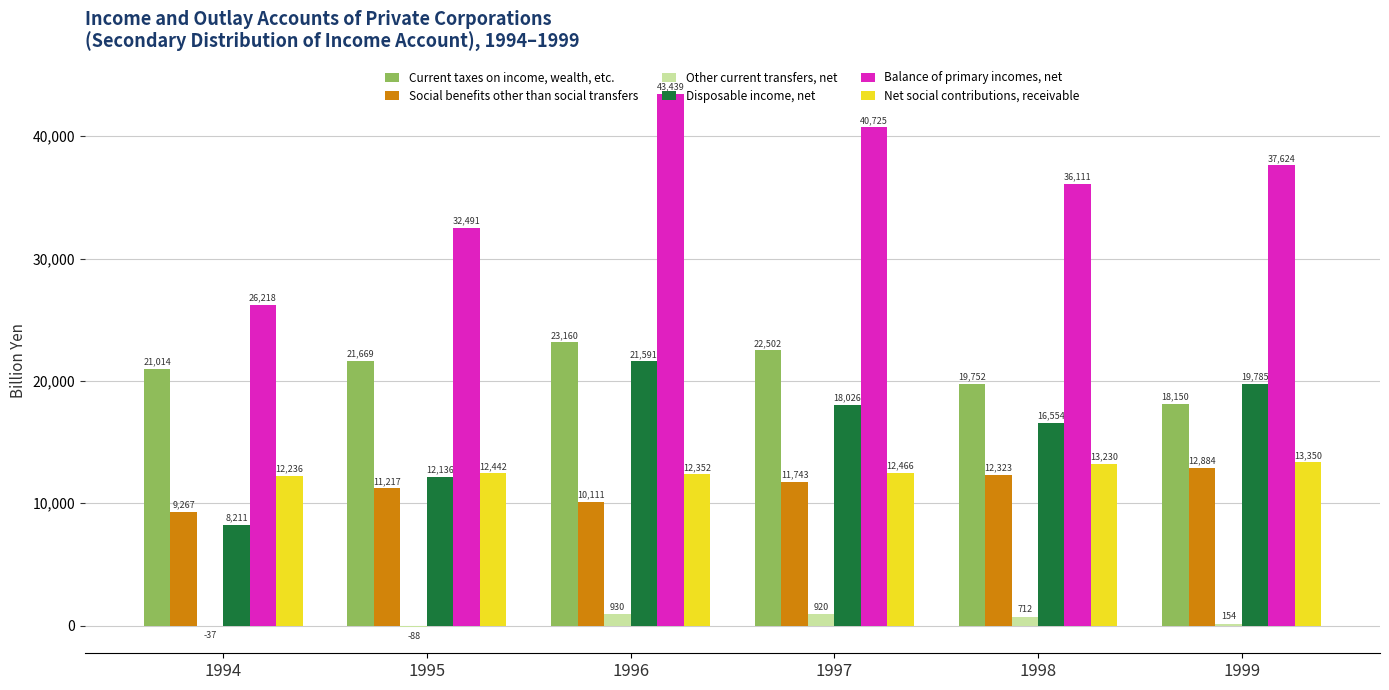

What is the total value across all series at 1997?

106381.2